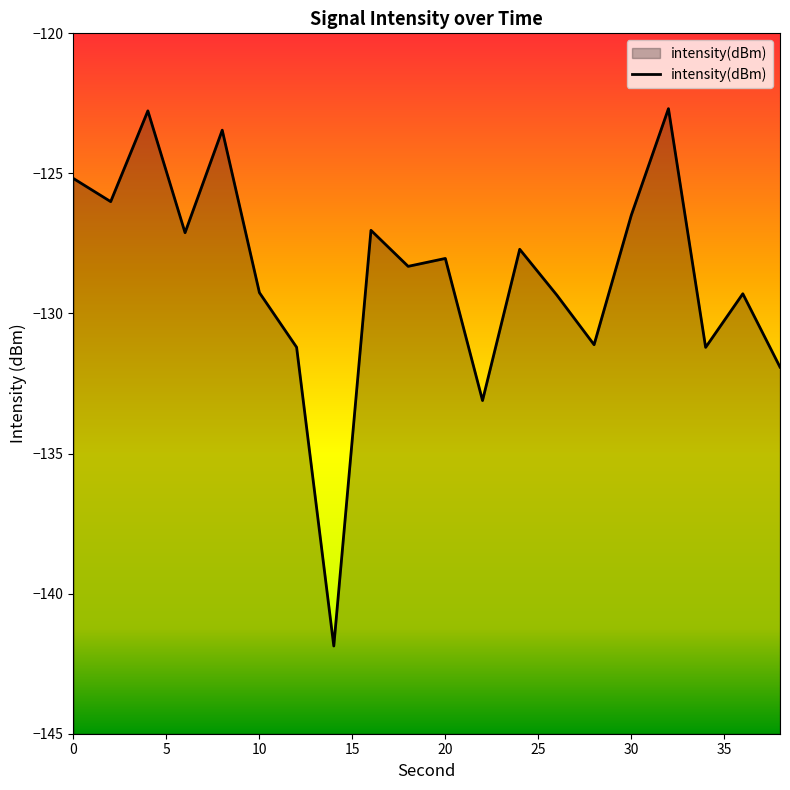

What is the difference between the maximum and minimum values?

19.2